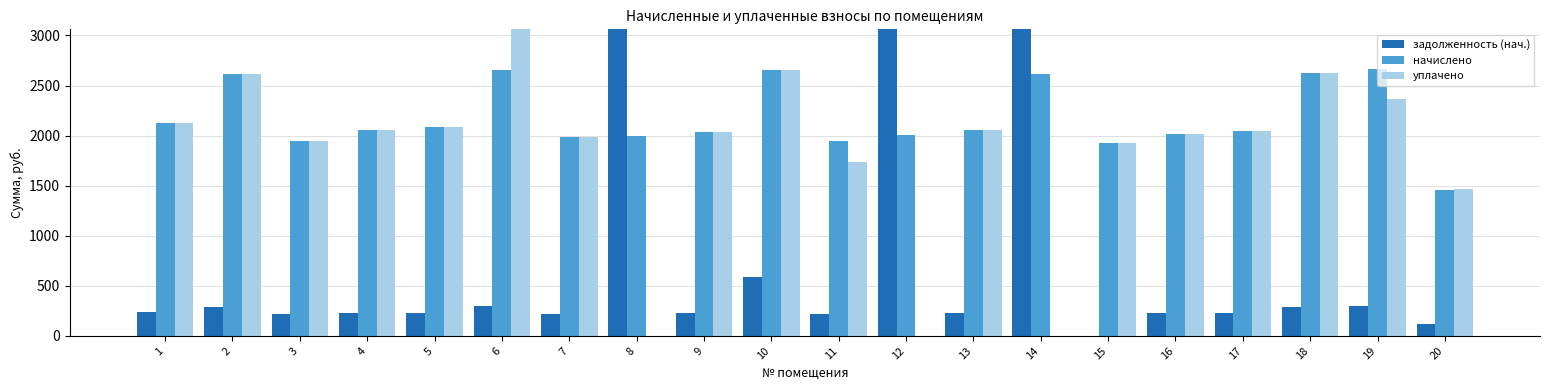

Which series has the largest range (max minus min)?

задолженность (нач.)